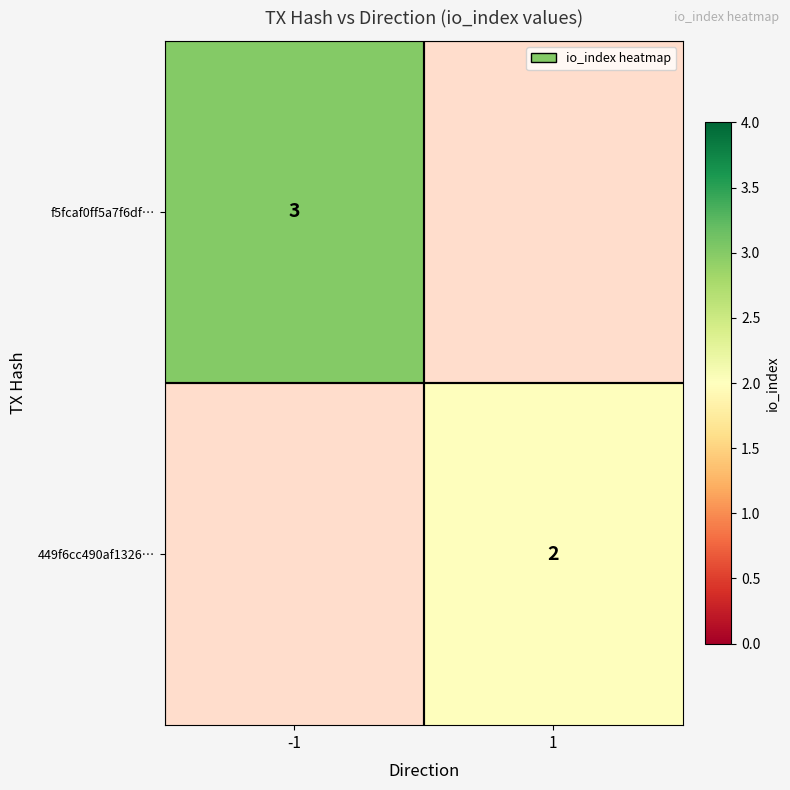

The f5fcaf0ff5a7f6df… series shows 3 at -1. True or false?

True